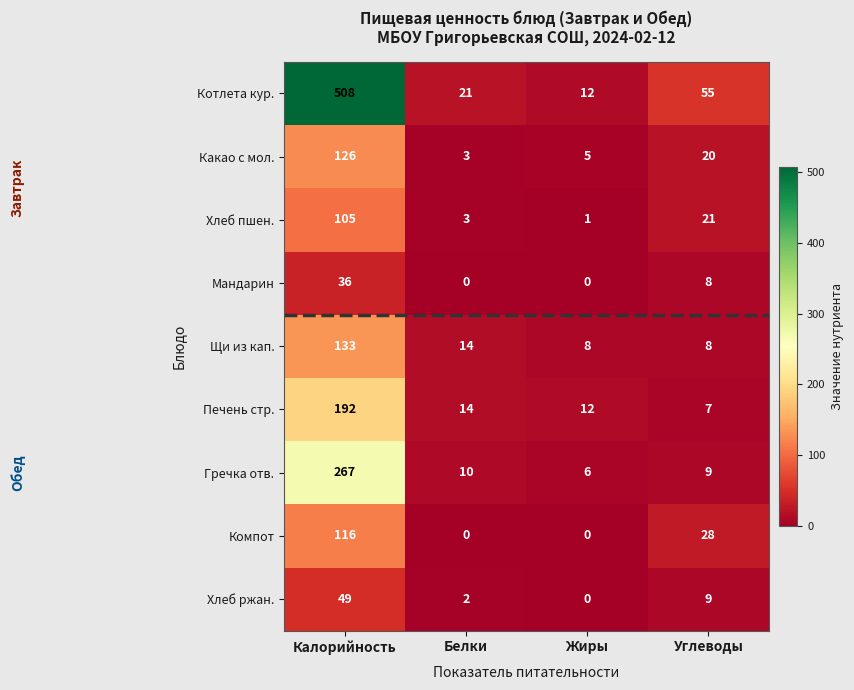

True or false: Котлета кур. has a value of 21 at Белки.

True